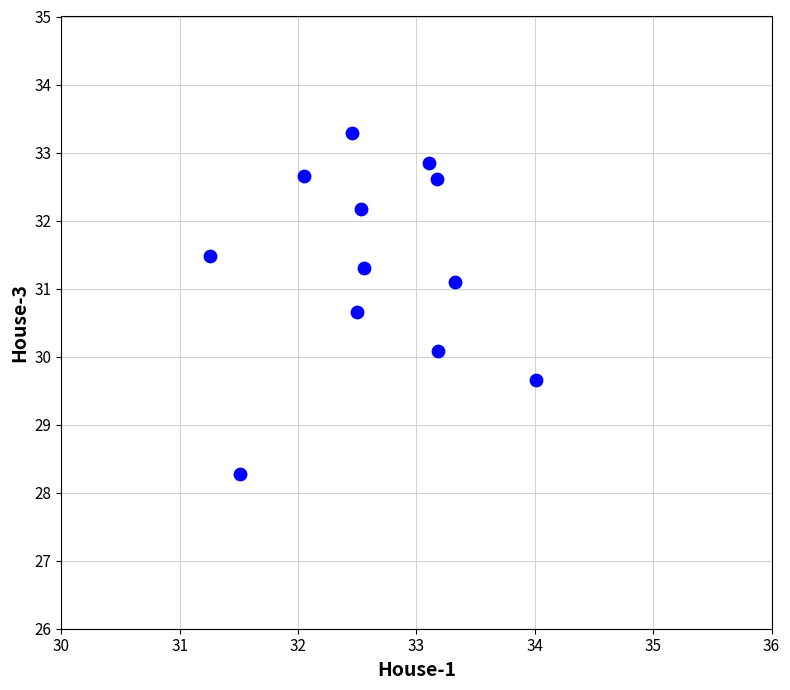

What is the average X value?

32.6